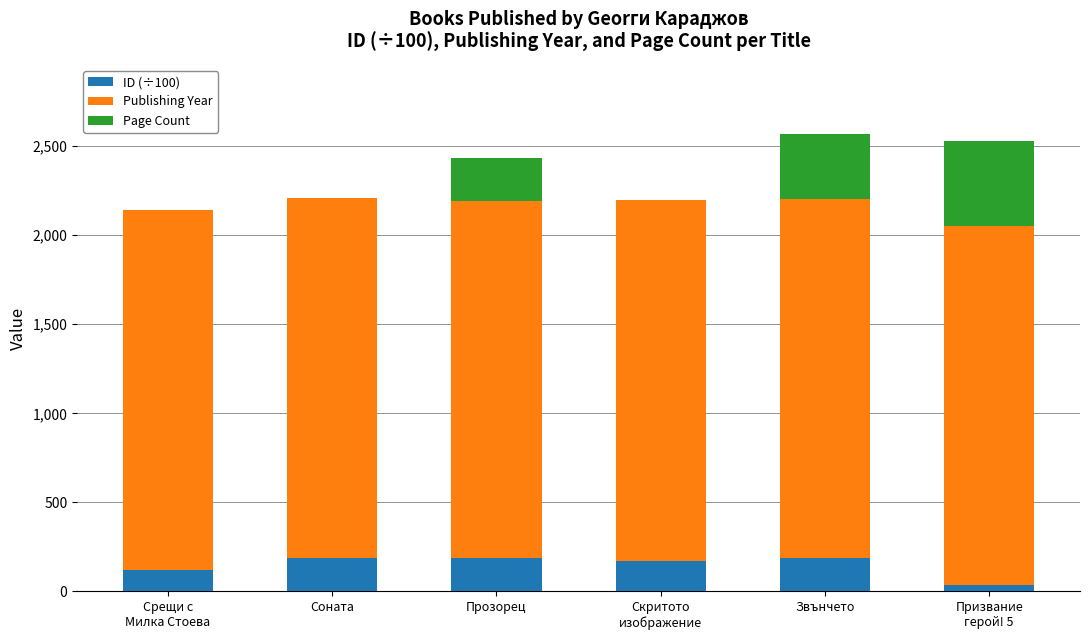

What is the highest value of the ID (÷100) series?

185.8